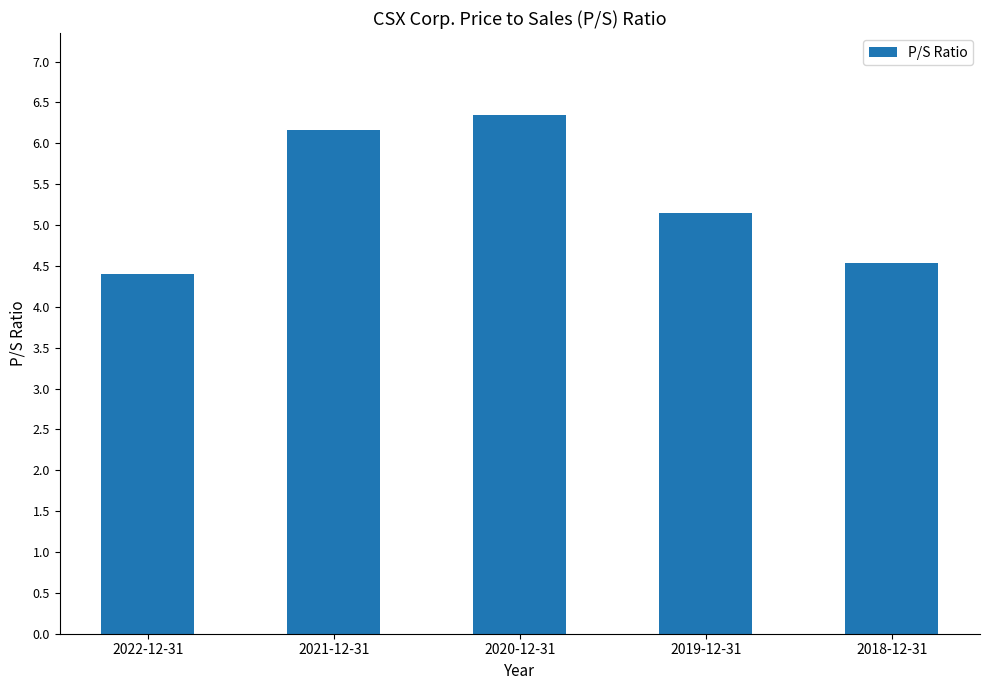

What is the value of the 4th bar from the left?

5.2